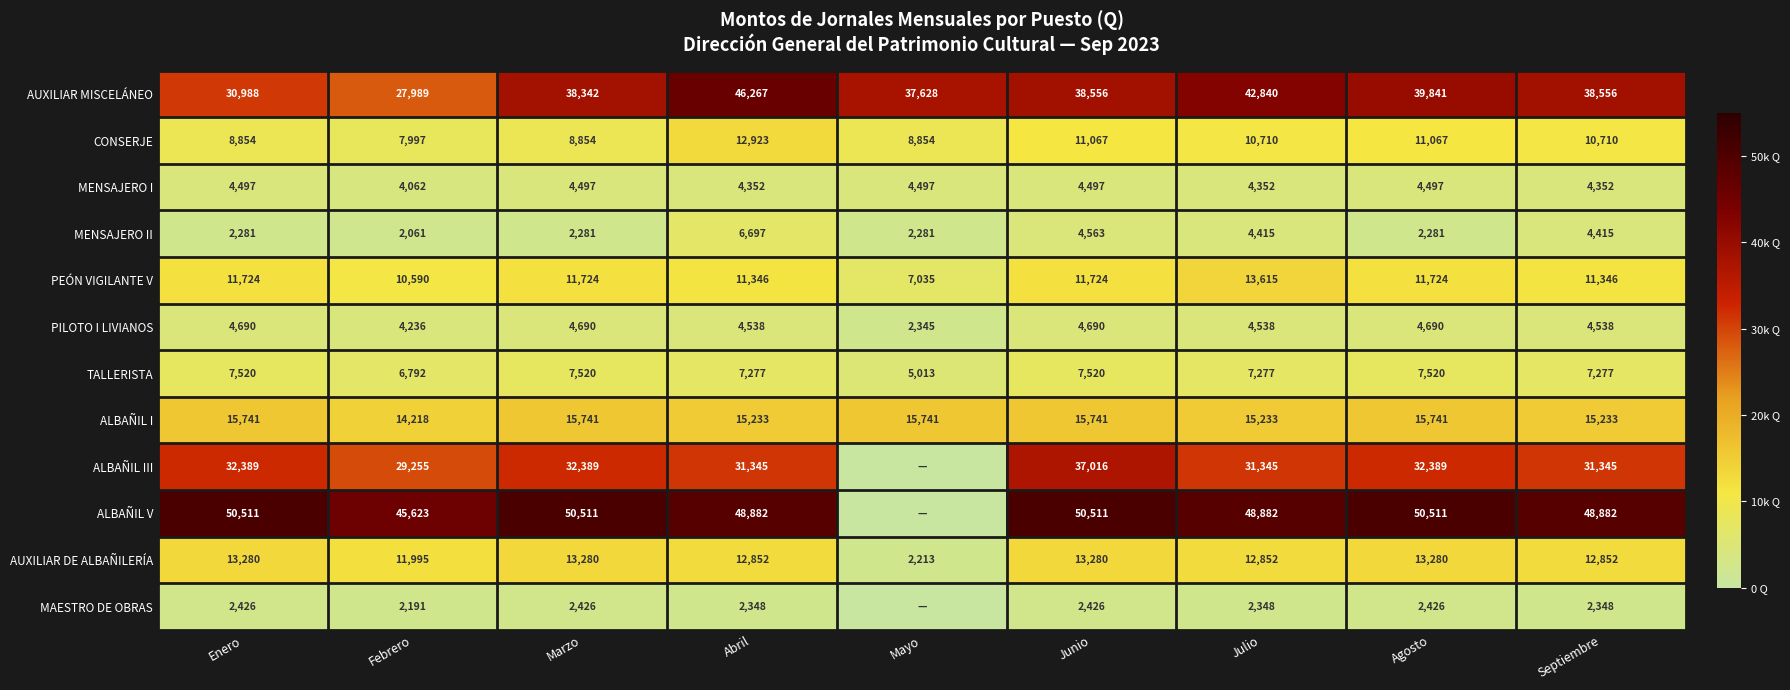

What is the difference between the ALBAÑIL V values at Marzo and Febrero?

4888